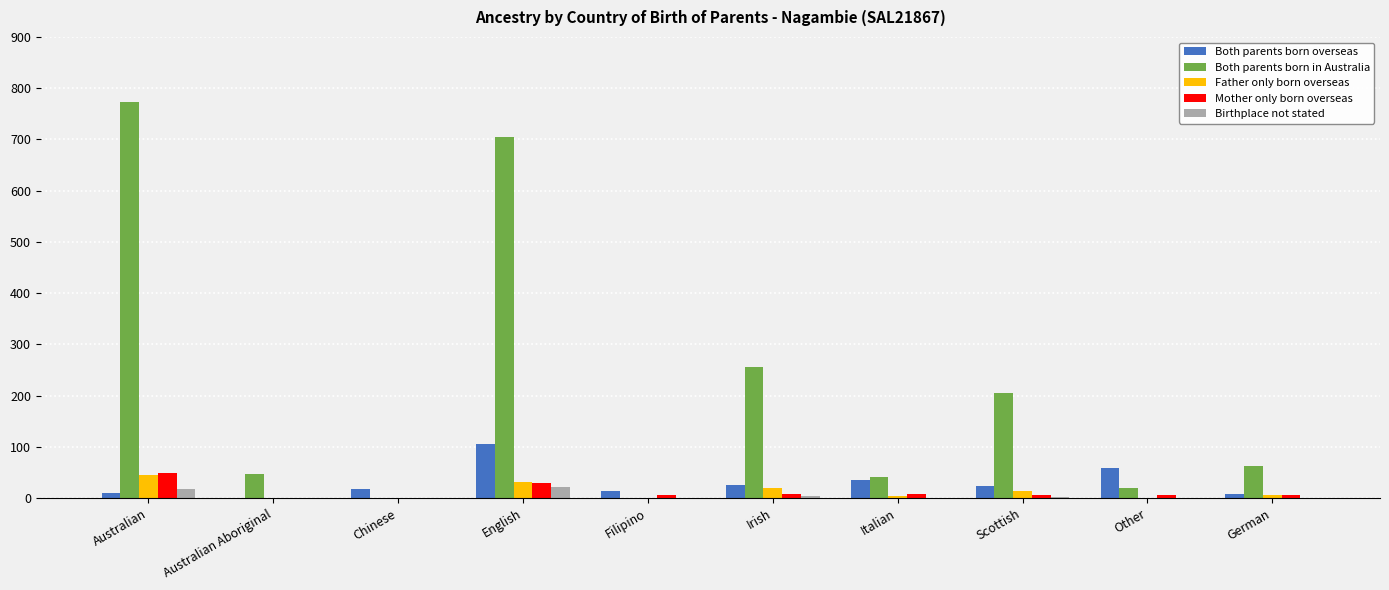

At which label does Father only born overseas first exceed 7?

Australian